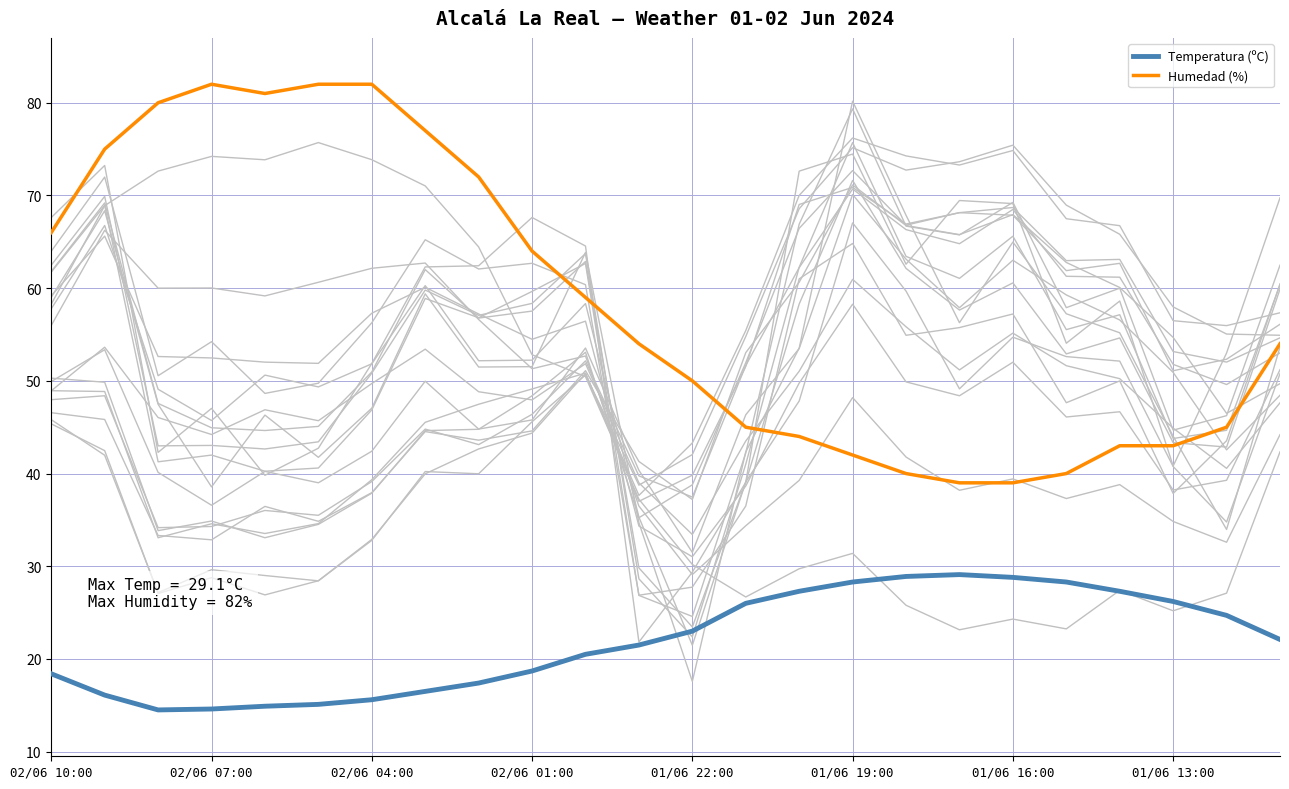

Which series has the widest spread of values?

Humedad (%)